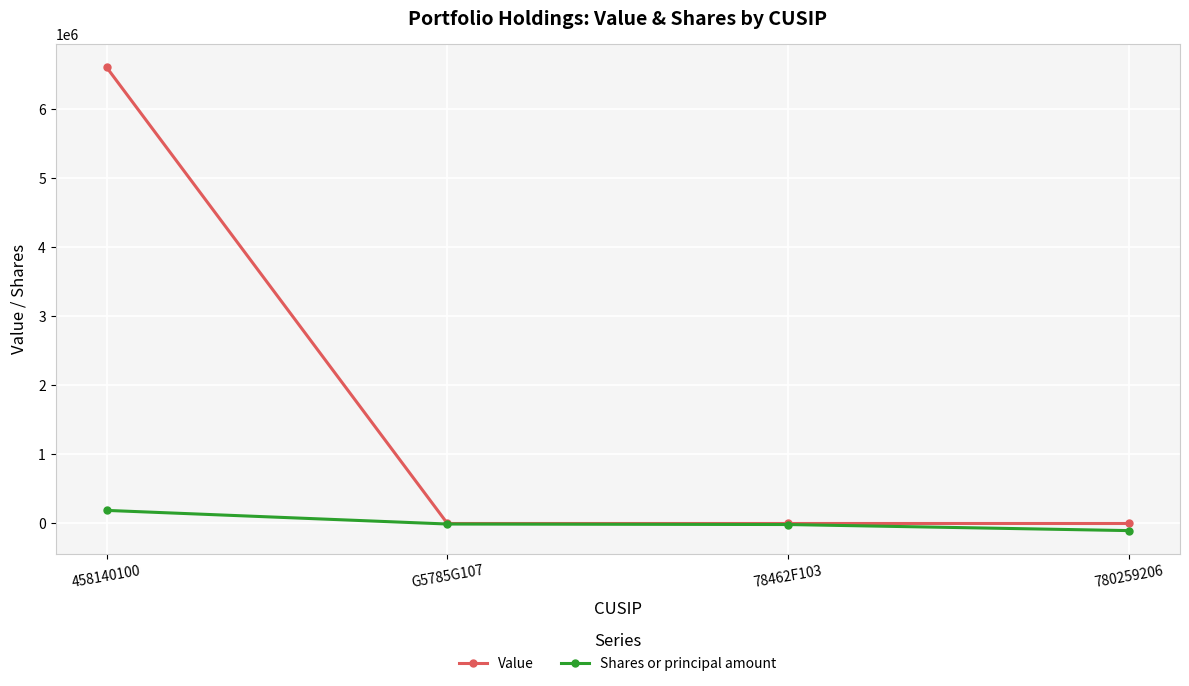

The value of Value at 458140100 is 6609000. True or false?

True